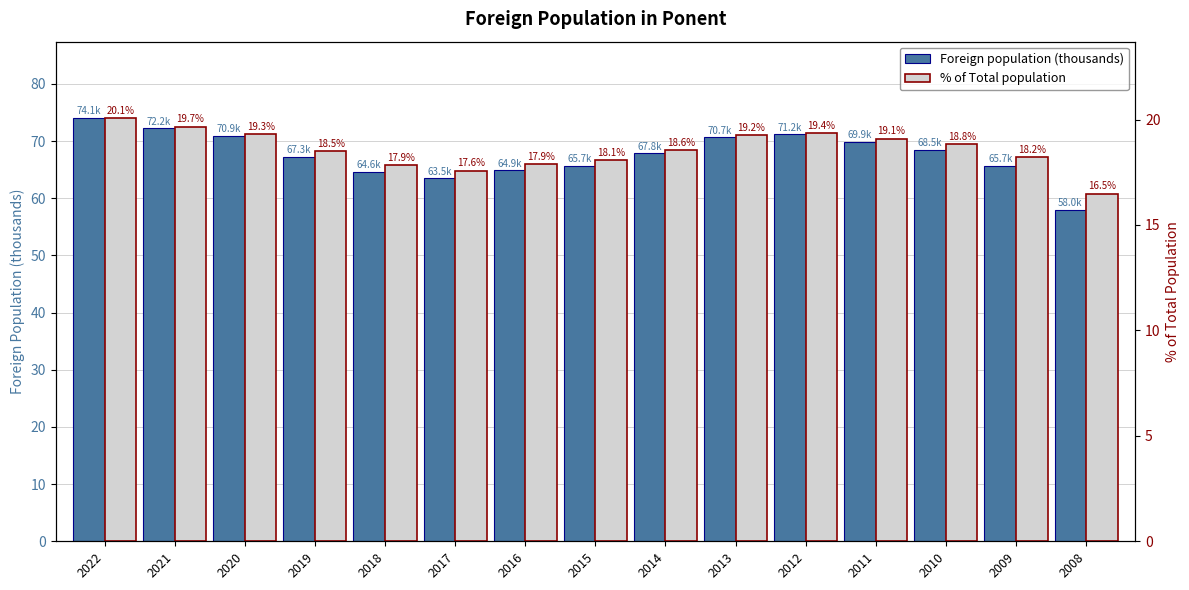

How many data points in % of Total population are less than 18?

4